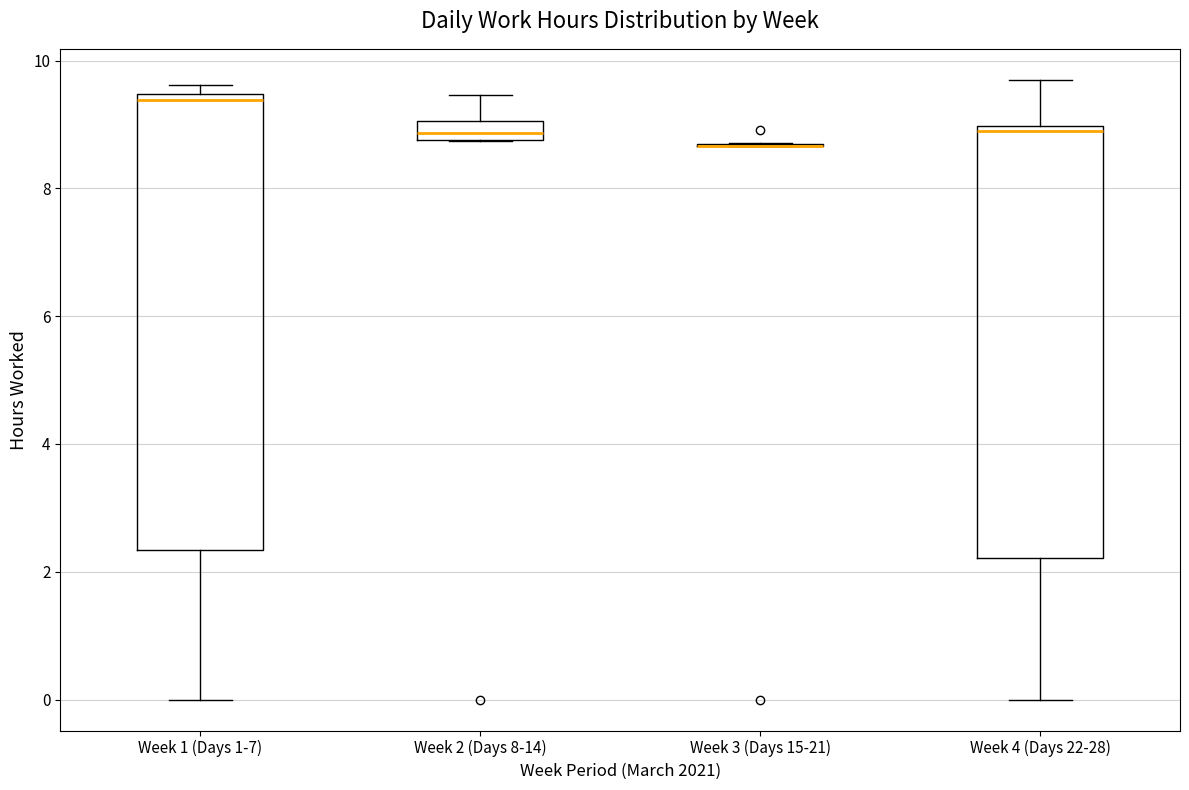

Comparing the boxes themselves (not the whiskers), which one is the tallest?

Week 1 (Days 1-7)